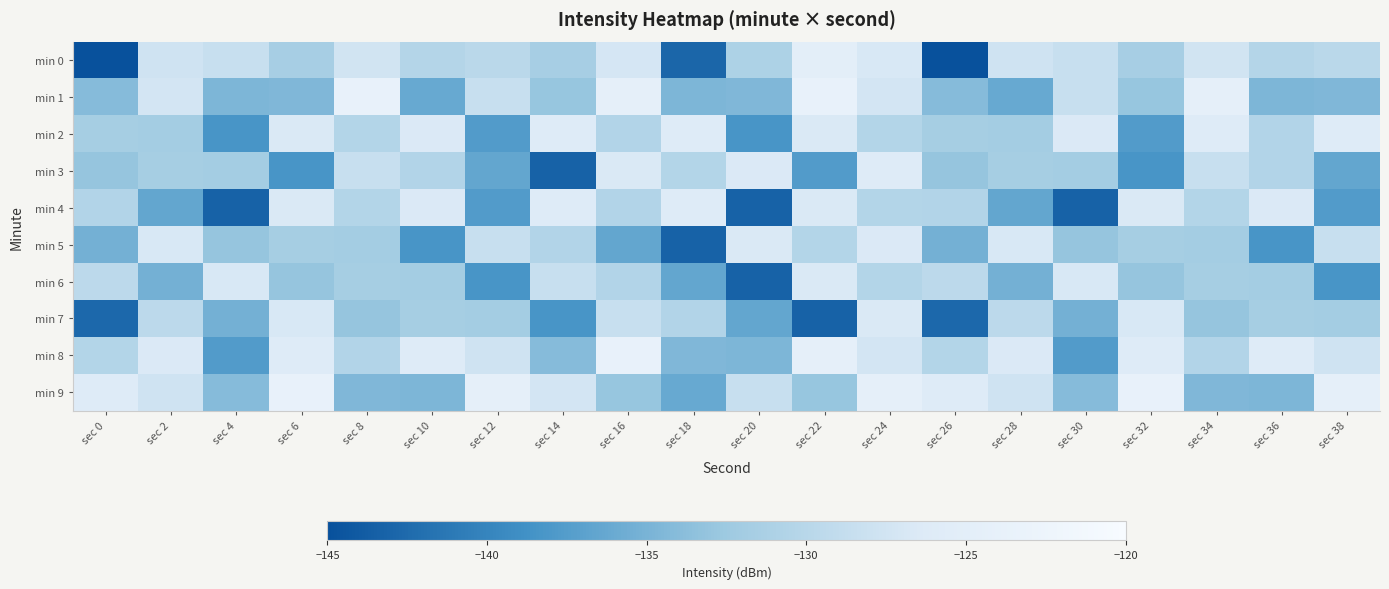

Reading right to left, what are all the values shown in this chart?

min 0: sec 38=-129.7	sec 36=-130.3	sec 34=-127.5	sec 32=-131.6	sec 30=-128.5	sec 28=-127.7	sec 26=-221.0	sec 24=-126.8	sec 22=-124.9	sec 20=-131.0	sec 18=-142.9	sec 16=-127.1	sec 14=-131.6	sec 12=-129.7	sec 10=-130.3	sec 8=-127.5	sec 6=-131.6	sec 4=-128.5	sec 2=-127.7	sec 0=-221.0
min 1: sec 38=-134.5	sec 36=-134.7	sec 34=-124.4	sec 32=-133.0	sec 30=-128.4	sec 28=-136.2	sec 26=-134.1	sec 24=-127.3	sec 22=-123.6	sec 20=-134.5	sec 18=-134.7	sec 16=-124.4	sec 14=-133.0	sec 12=-128.4	sec 10=-136.2	sec 8=-123.6	sec 6=-134.5	sec 4=-134.7	sec 2=-127.3	sec 0=-134.1
min 2: sec 38=-126.1	sec 36=-130.5	sec 34=-126.1	sec 32=-137.6	sec 30=-126.4	sec 28=-131.9	sec 26=-131.7	sec 24=-130.4	sec 22=-126.6	sec 20=-138.3	sec 18=-126.1	sec 16=-130.5	sec 14=-126.1	sec 12=-137.6	sec 10=-126.4	sec 8=-130.4	sec 6=-126.6	sec 4=-138.3	sec 2=-131.9	sec 0=-131.7
min 3: sec 38=-136.5	sec 36=-130.5	sec 34=-128.5	sec 32=-138.3	sec 30=-131.9	sec 28=-131.7	sec 26=-133.1	sec 24=-126.1	sec 22=-137.6	sec 20=-126.4	sec 18=-130.4	sec 16=-126.6	sec 14=-143.3	sec 12=-136.5	sec 10=-130.5	sec 8=-128.5	sec 6=-138.3	sec 4=-131.9	sec 2=-131.7	sec 0=-133.1
min 4: sec 38=-137.6	sec 36=-126.4	sec 34=-130.4	sec 32=-126.6	sec 30=-143.3	sec 28=-136.5	sec 26=-130.5	sec 24=-130.4	sec 22=-126.6	sec 20=-143.3	sec 18=-126.1	sec 16=-130.5	sec 14=-126.1	sec 12=-137.6	sec 10=-126.4	sec 8=-130.4	sec 6=-126.6	sec 4=-143.3	sec 2=-136.5	sec 0=-130.5
min 5: sec 38=-128.5	sec 36=-138.3	sec 34=-131.9	sec 32=-131.7	sec 30=-133.1	sec 28=-126.8	sec 26=-135.3	sec 24=-126.4	sec 22=-130.4	sec 20=-126.6	sec 18=-143.3	sec 16=-136.5	sec 14=-130.5	sec 12=-128.5	sec 10=-138.3	sec 8=-131.9	sec 6=-131.7	sec 4=-133.1	sec 2=-126.8	sec 0=-135.3
min 6: sec 38=-138.3	sec 36=-131.9	sec 34=-131.7	sec 32=-133.1	sec 30=-126.8	sec 28=-135.3	sec 26=-129.6	sec 24=-130.4	sec 22=-126.6	sec 20=-143.3	sec 18=-136.5	sec 16=-130.5	sec 14=-128.5	sec 12=-138.3	sec 10=-131.9	sec 8=-131.7	sec 6=-133.1	sec 4=-126.8	sec 2=-135.3	sec 0=-129.6
min 7: sec 38=-131.9	sec 36=-131.7	sec 34=-133.1	sec 32=-126.8	sec 30=-135.3	sec 28=-129.6	sec 26=-142.7	sec 24=-126.6	sec 22=-143.3	sec 20=-136.5	sec 18=-130.5	sec 16=-128.5	sec 14=-138.3	sec 12=-131.9	sec 10=-131.7	sec 8=-133.1	sec 6=-126.8	sec 4=-135.3	sec 2=-129.6	sec 0=-142.7
min 8: sec 38=-127.7	sec 36=-126.1	sec 34=-130.5	sec 32=-126.1	sec 30=-137.6	sec 28=-126.4	sec 26=-130.4	sec 24=-127.3	sec 22=-124.4	sec 20=-134.7	sec 18=-134.5	sec 16=-123.6	sec 14=-134.1	sec 12=-127.7	sec 10=-126.1	sec 8=-130.5	sec 6=-126.1	sec 4=-137.6	sec 2=-126.4	sec 0=-130.4
min 9: sec 38=-124.4	sec 36=-134.7	sec 34=-134.5	sec 32=-123.6	sec 30=-134.1	sec 28=-127.7	sec 26=-126.1	sec 24=-124.4	sec 22=-133.0	sec 20=-128.4	sec 18=-136.2	sec 16=-133.0	sec 14=-127.3	sec 12=-124.4	sec 10=-134.7	sec 8=-134.5	sec 6=-123.6	sec 4=-134.1	sec 2=-127.7	sec 0=-126.1